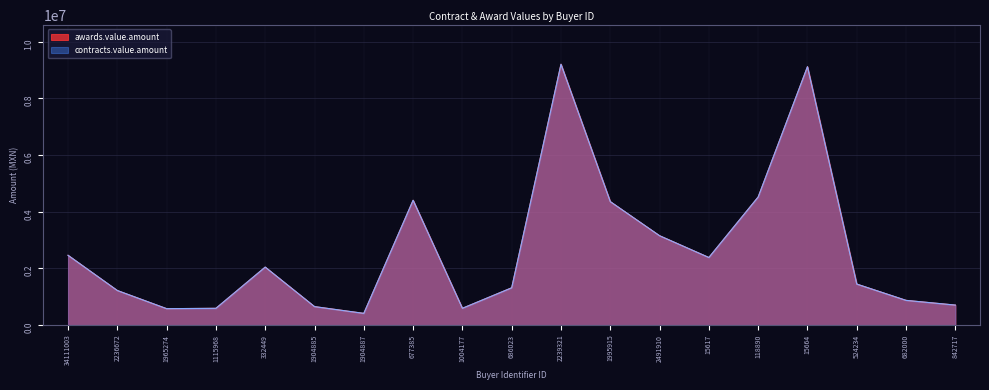

What is the approximate value of contracts.value.amount at 1115968?

587768.6